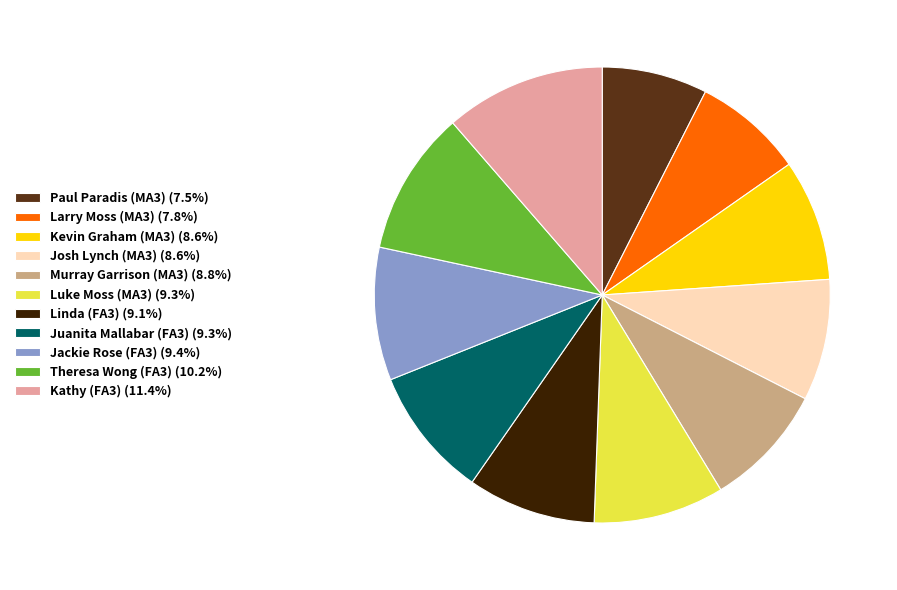

Which category has the biggest portion of the pie?

Kathy (FA3)